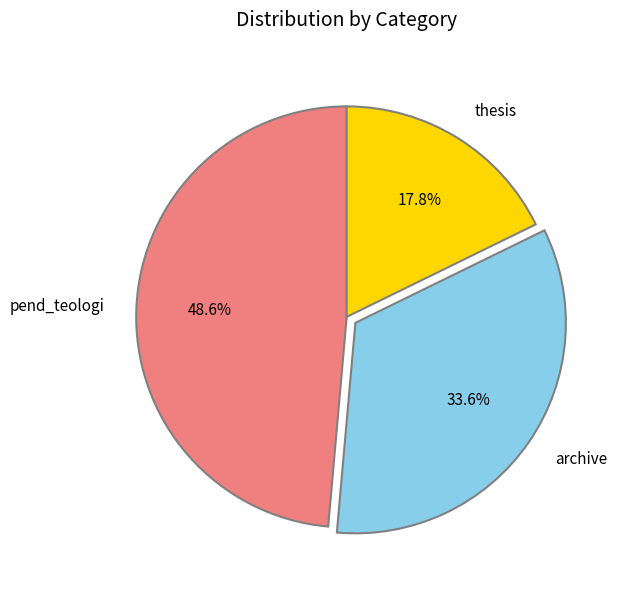

True or false: pend_teologi accounts for 57% of the total.

False